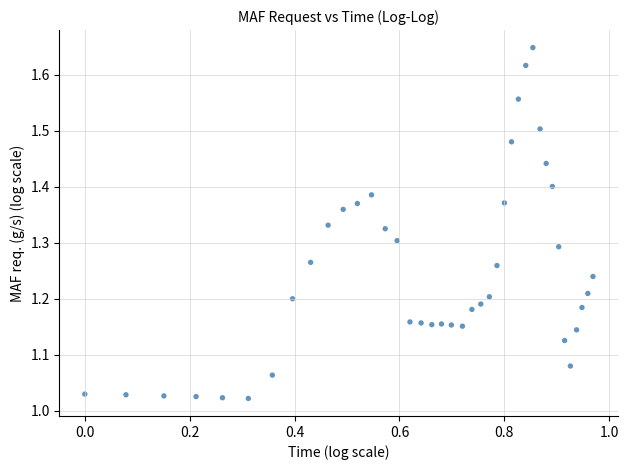

What is the range of Y values (max minus min)?

0.6